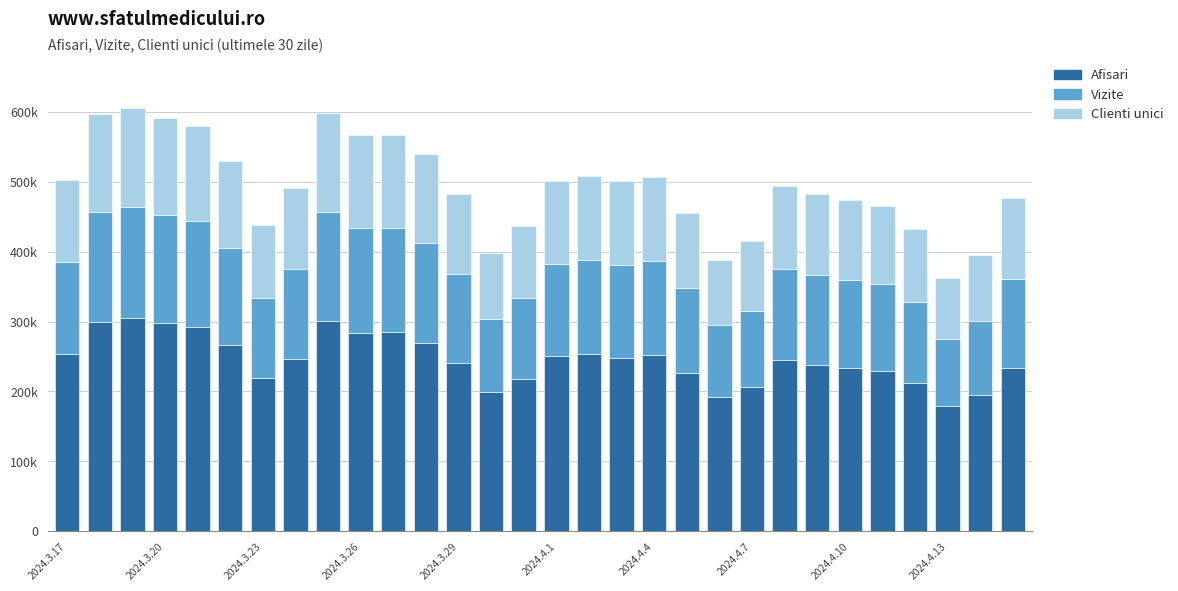

Are the bars grouped side by side (vs. stacked)?

No